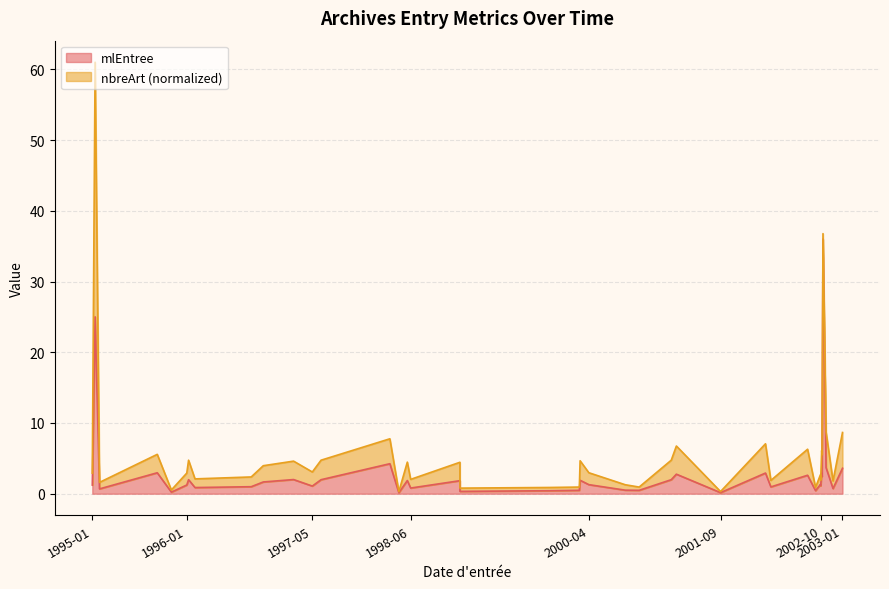

Where is the first local minimum?

1995-02-06